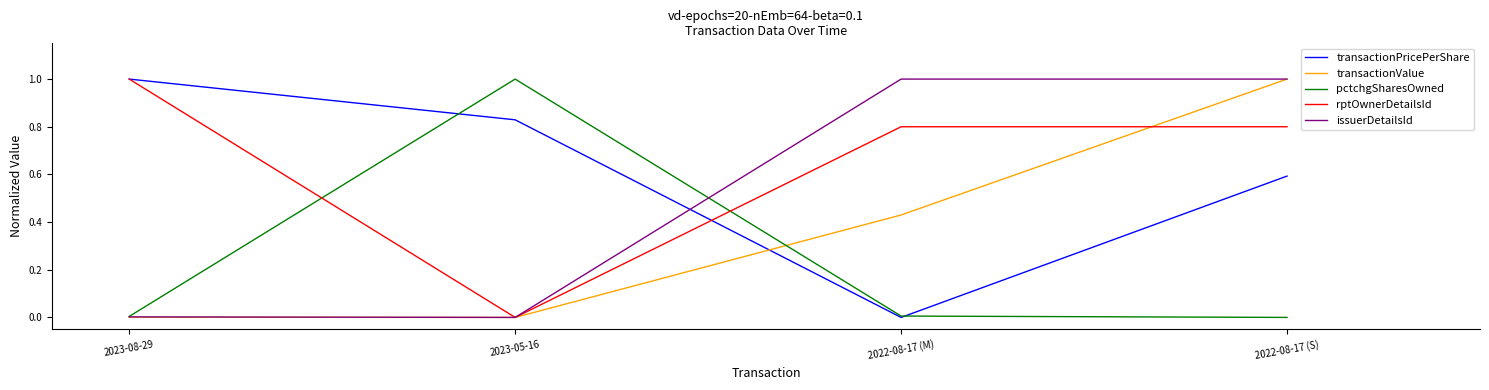

What position from the left is 2023-05-16?

2